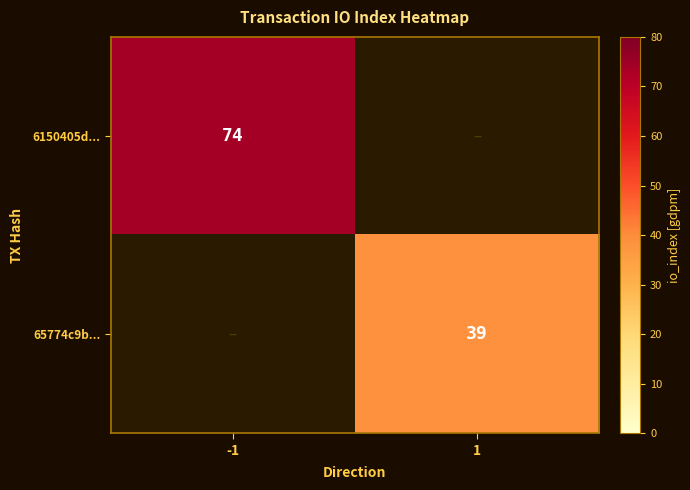

Which has a higher value, 1 or -1?

-1